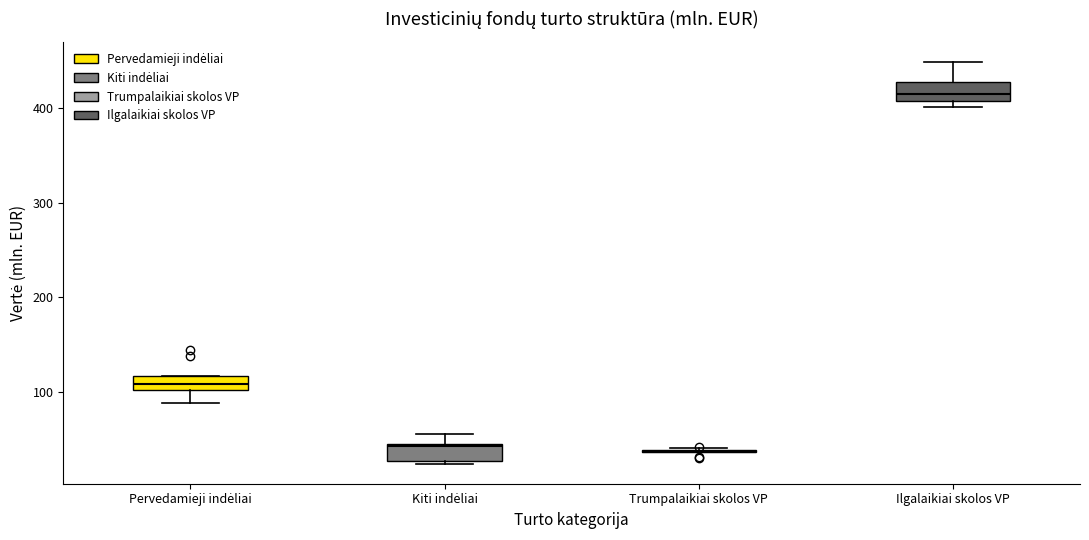

Where does the median line of the box for Pervedamieji indėliai sit on the y-axis? The values are not printed on the chart, so give them approximately, as read against the axis.

110